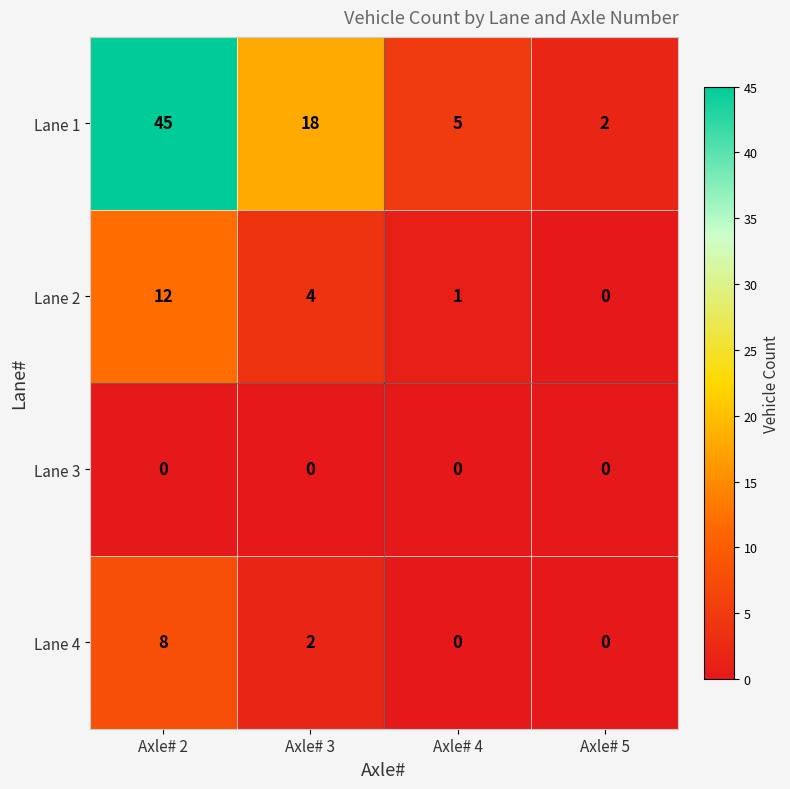

Rank the series at Axle# 2 from highest to lowest value.

Lane 1, Lane 2, Lane 4, Lane 3